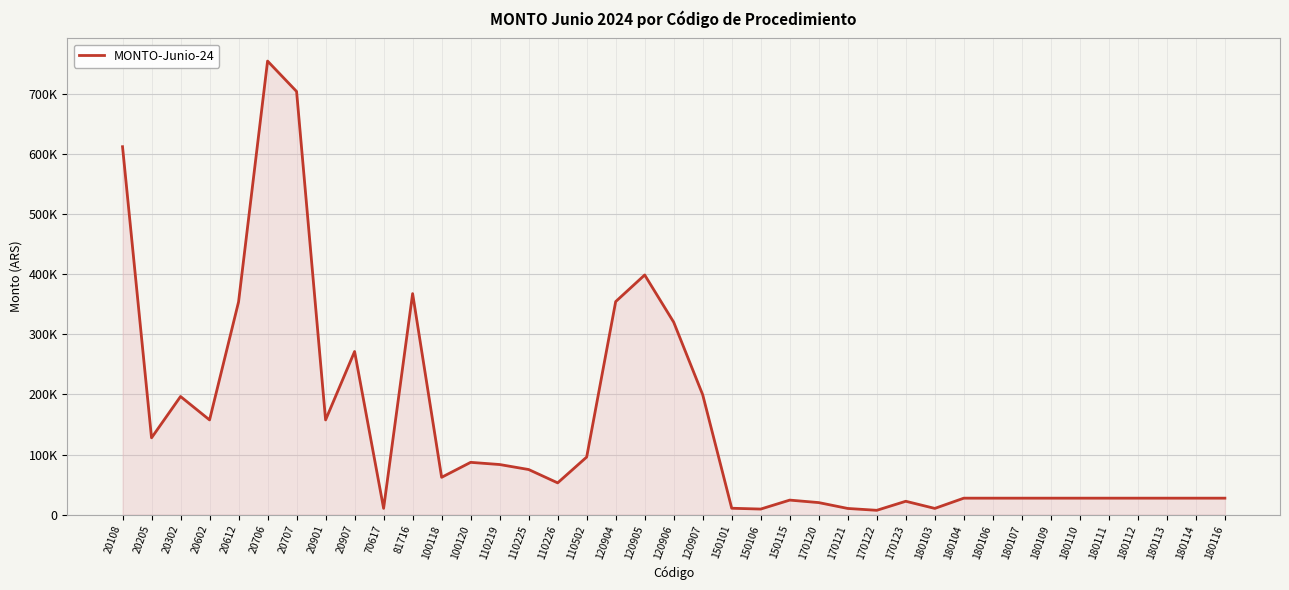

Does the chart display data point markers on the line(s)?

No